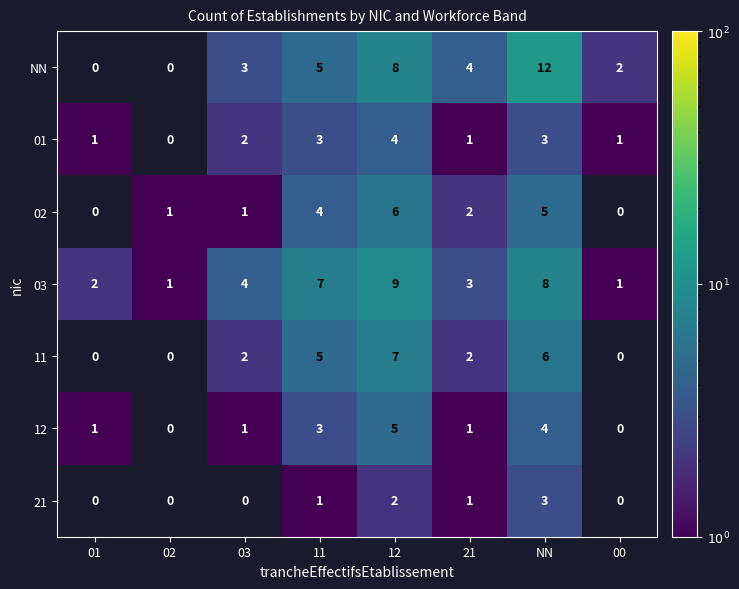

What is the total value across all series at 12?

41